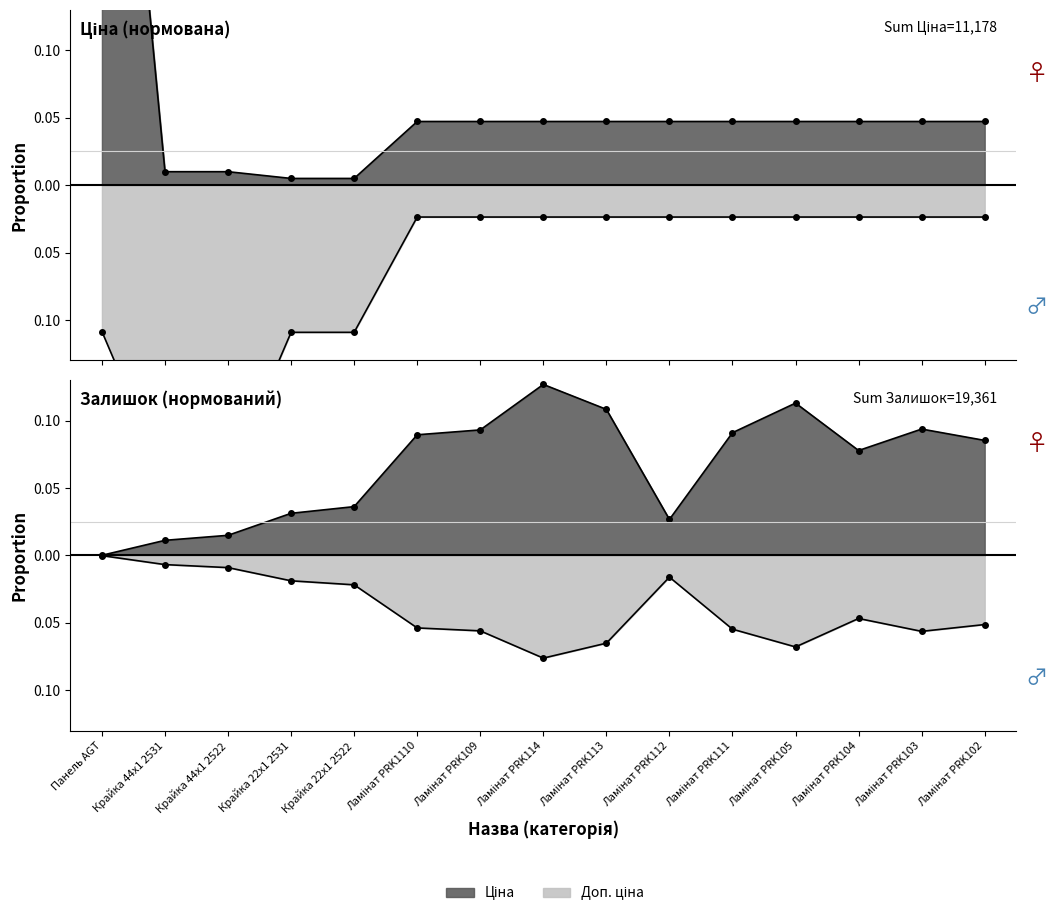

Rank the series by their maximum value, from highest to lowest.

Ціна, Залишок, Доп. ціна